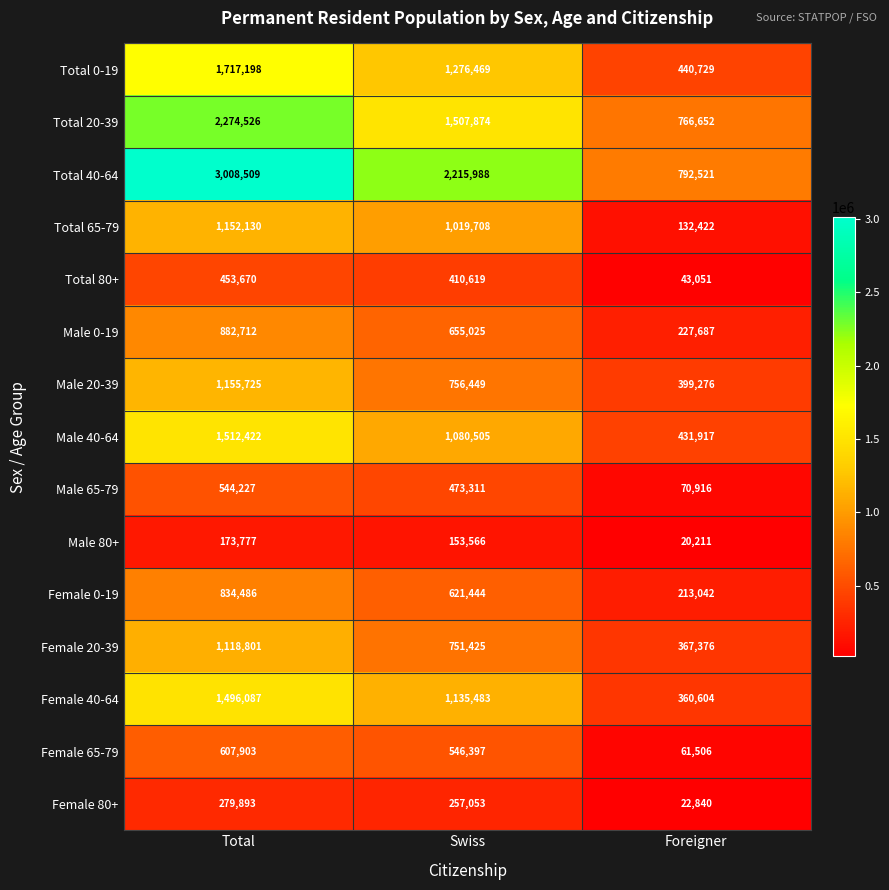

Rank the series by their maximum value, from highest to lowest.

Total 40-64, Total 20-39, Total 0-19, Male 40-64, Female 40-64, Male 20-39, Total 65-79, Female 20-39, Male 0-19, Female 0-19, Female 65-79, Male 65-79, Total 80+, Female 80+, Male 80+